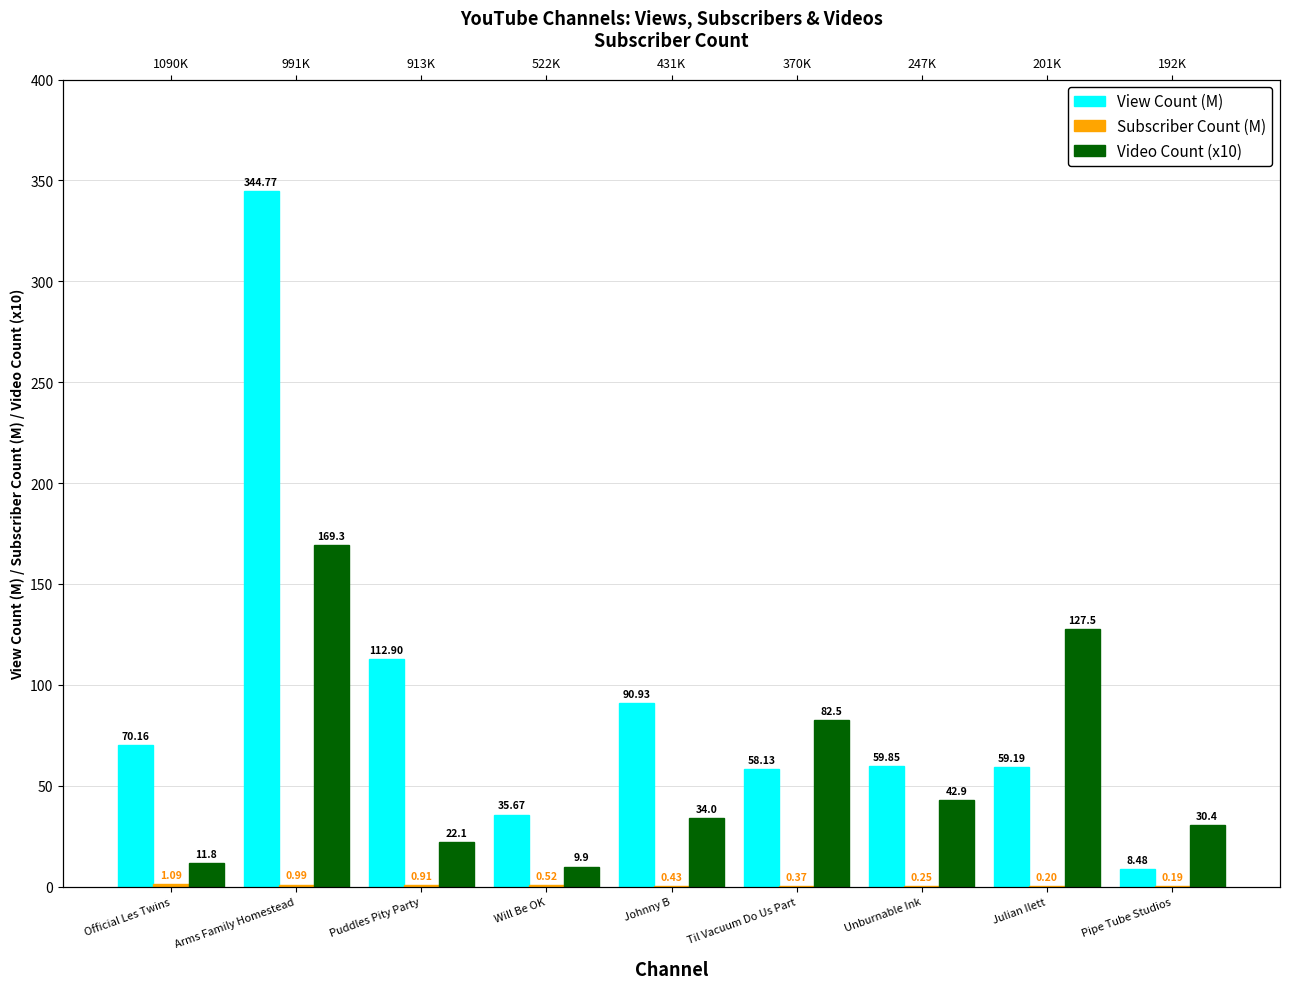

Reading left to right, list all the values displayed in this chart.

View Count (M): Official Les Twins=70.2	Arms Family Homestead=344.8	Puddles Pity Party=112.9	Will Be OK=35.7	Johnny B=90.9	Til Vacuum Do Us Part=58.1	Unburnable Ink=59.9	Julian Ilett=59.2	Pipe Tube Studios=8.5
Subscriber Count (M): Official Les Twins=1.1	Arms Family Homestead=1.0	Puddles Pity Party=0.9	Will Be OK=0.5	Johnny B=0.4	Til Vacuum Do Us Part=0.4	Unburnable Ink=0.2	Julian Ilett=0.2	Pipe Tube Studios=0.2
Video Count (x10): Official Les Twins=11.8	Arms Family Homestead=169.3	Puddles Pity Party=22.1	Will Be OK=9.9	Johnny B=34.0	Til Vacuum Do Us Part=82.5	Unburnable Ink=42.9	Julian Ilett=127.5	Pipe Tube Studios=30.4